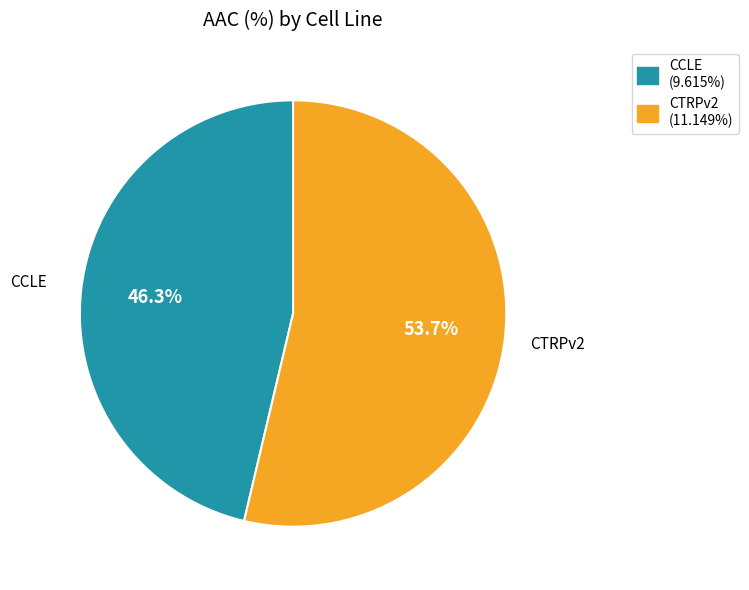

What percentage is the CTRPv2 slice, to the nearest percent?

54%